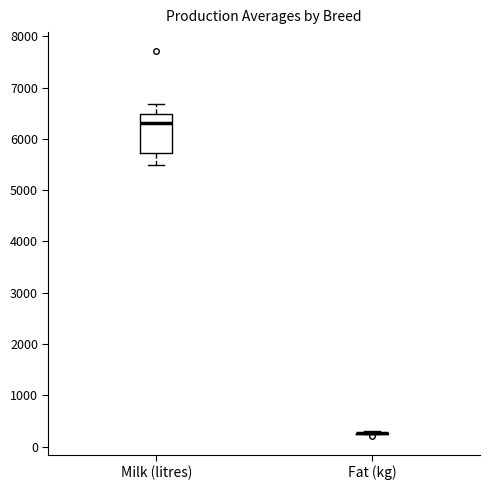

Reading left to right, read every box against the y-axis: the position of its median line, the range the box covers, and the ends of its whiskers. The values are not printed on the chart, so give them approximately, as read against the axis.

Milk (litres): median 6300, box 5700 to 6500, whiskers 5500 to 6700
Fat (kg): box collapsed to a line at 300, whiskers 200 to 300